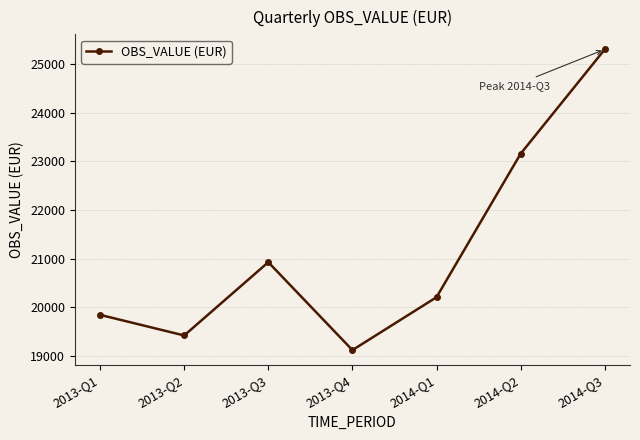

Is this an area chart (filled region under the line)?

No